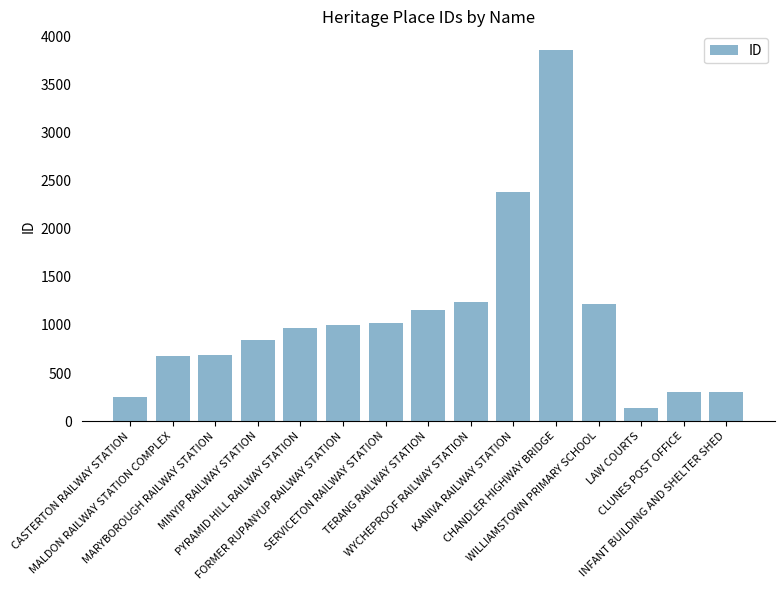

The chart shows a value of 149 at MARYBOROUGH RAILWAY STATION. True or false?

False